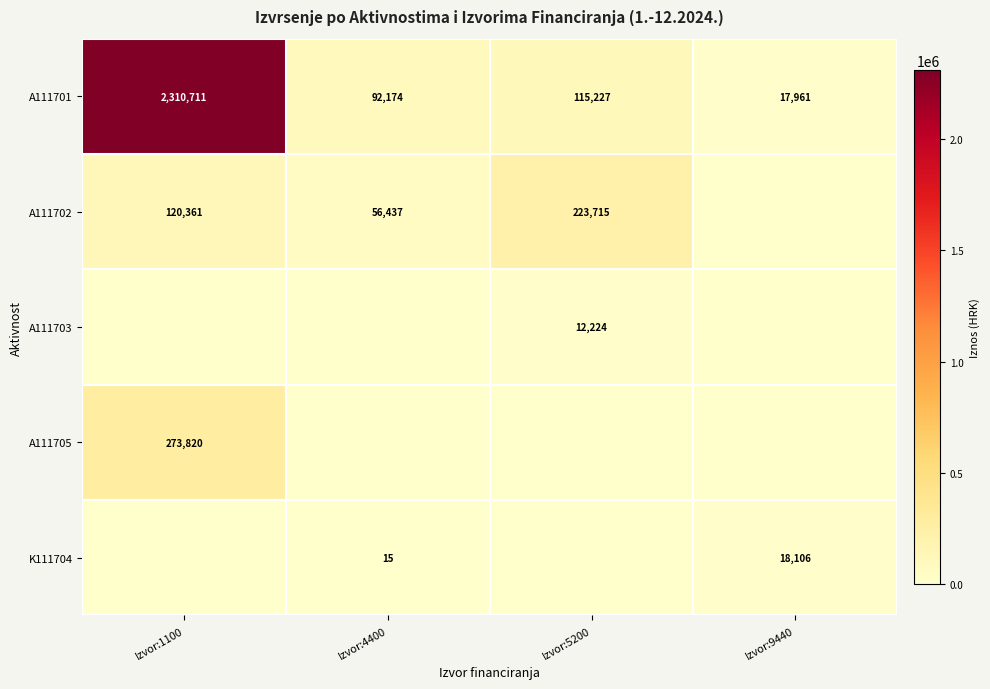

Rank the categories by A111701 value from lowest to highest.

Izvor:9440, Izvor:4400, Izvor:5200, Izvor:1100